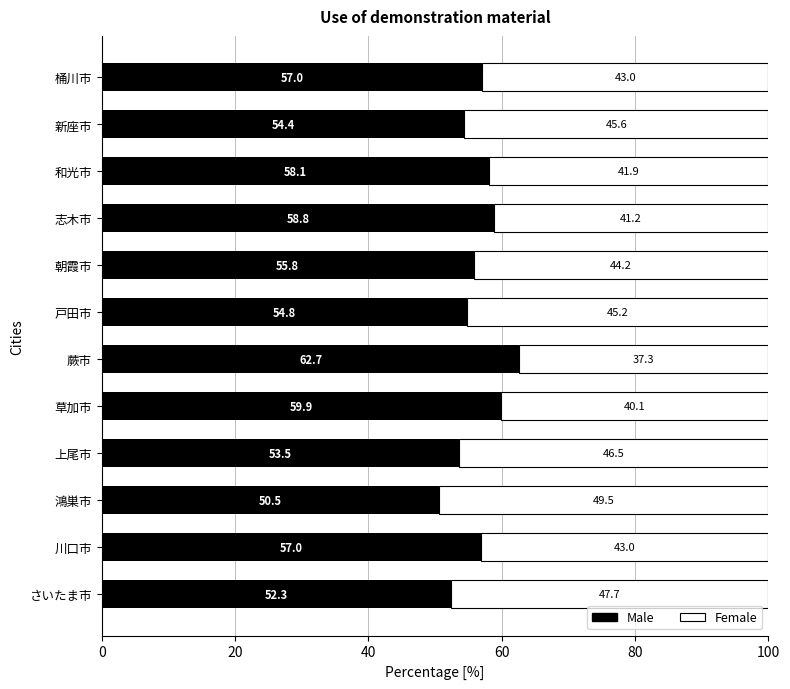

What is the difference between the Male values at 鴻巣市 and 朝霞市?

5.3